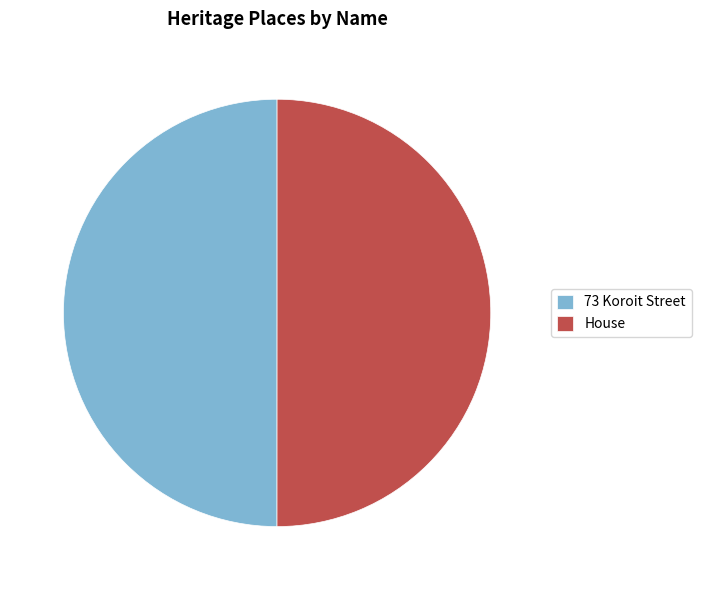

Is it true that House is 50% of the pie?

True